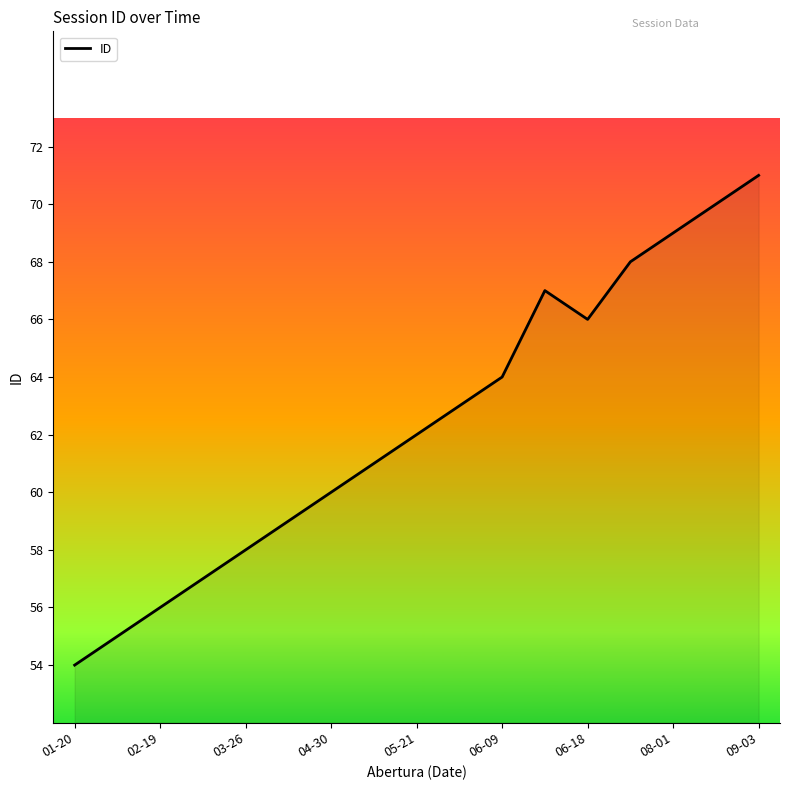

Reading left to right, what are all the values shown in this chart?

54	55	56	57	58	59	60	61	62	63	64	67	66	68	69	70	71